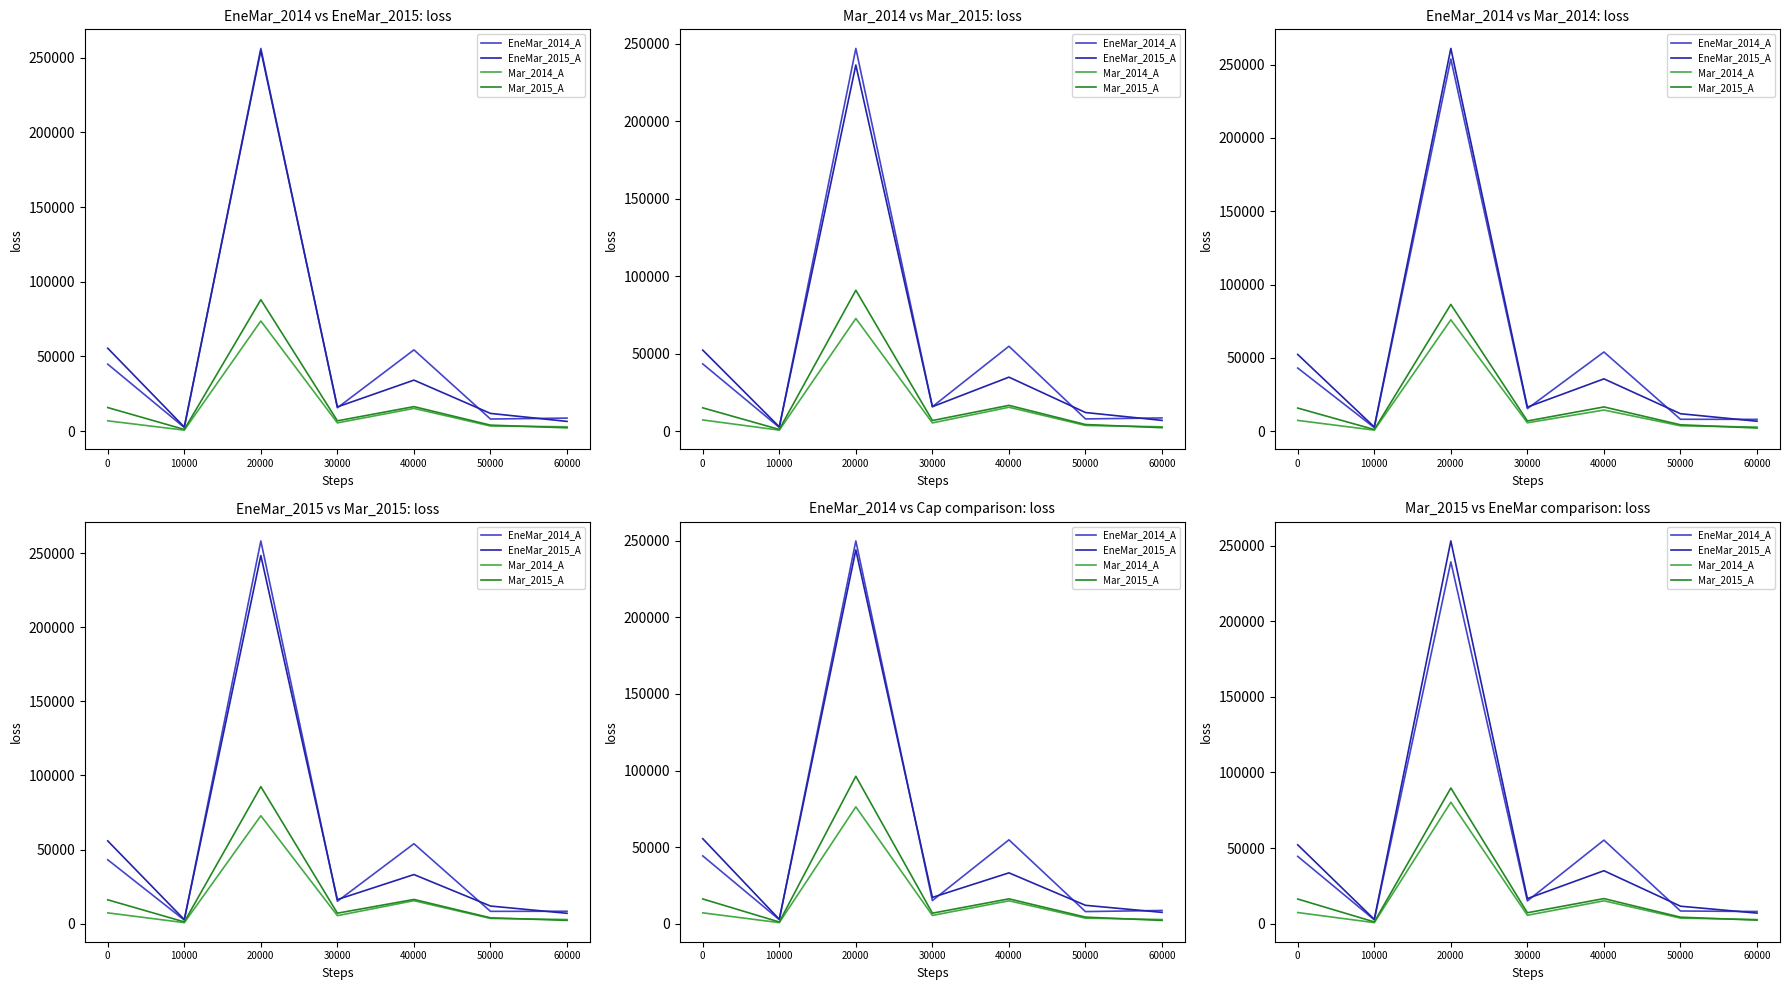

How many data points in Mar_2015_A are above 7175?

4